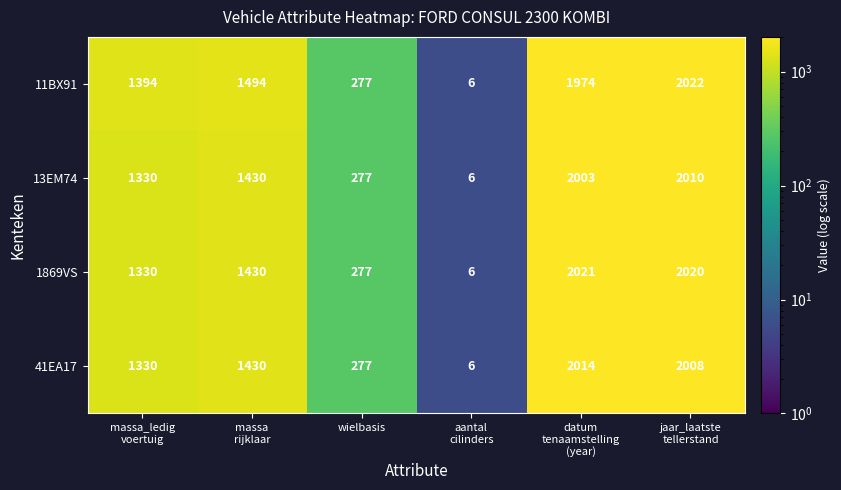

What is the difference between the maximum and second lowest values in the 1869VS series?

1744